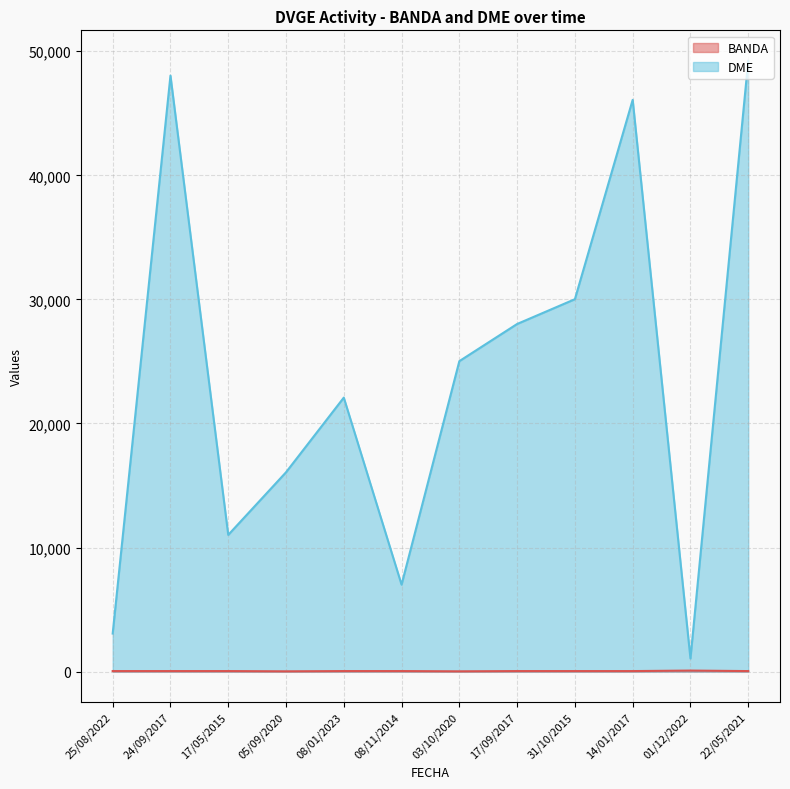

What is the difference between the maximum and minimum values in the BANDA series?

60